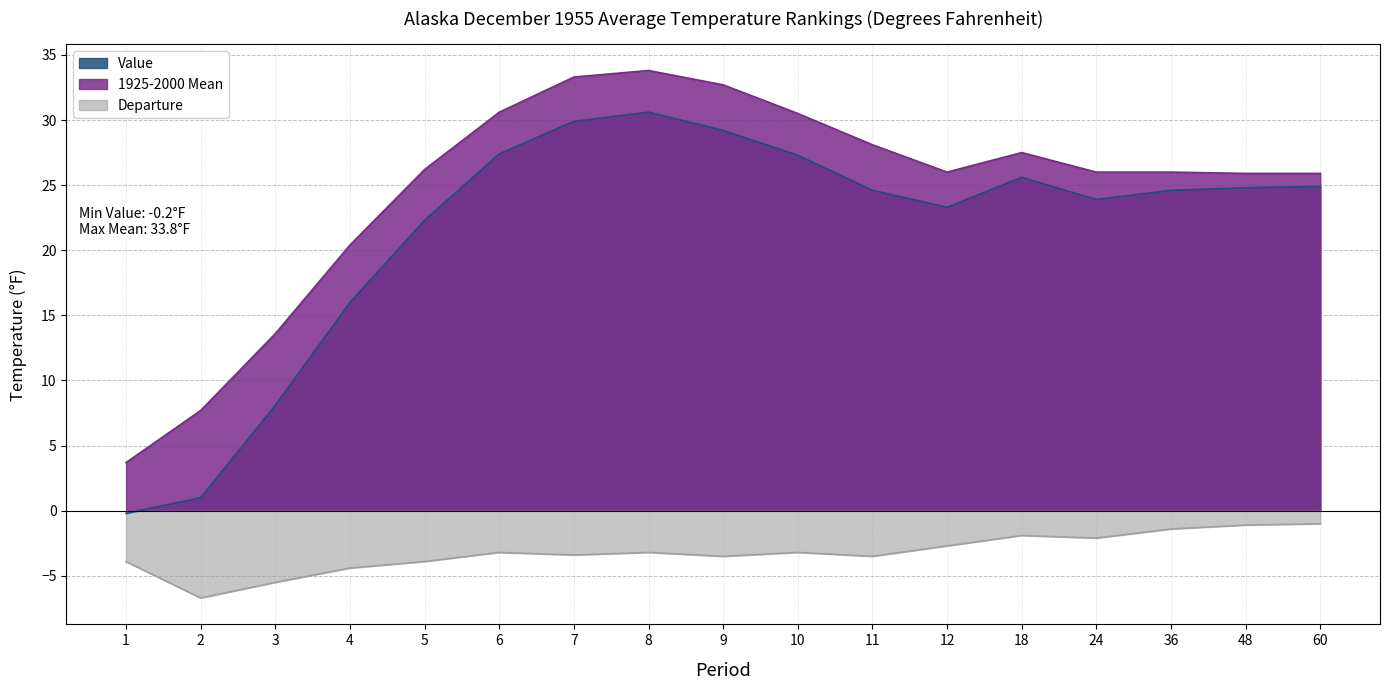

At how many categories does at least one series exceed 4?

16